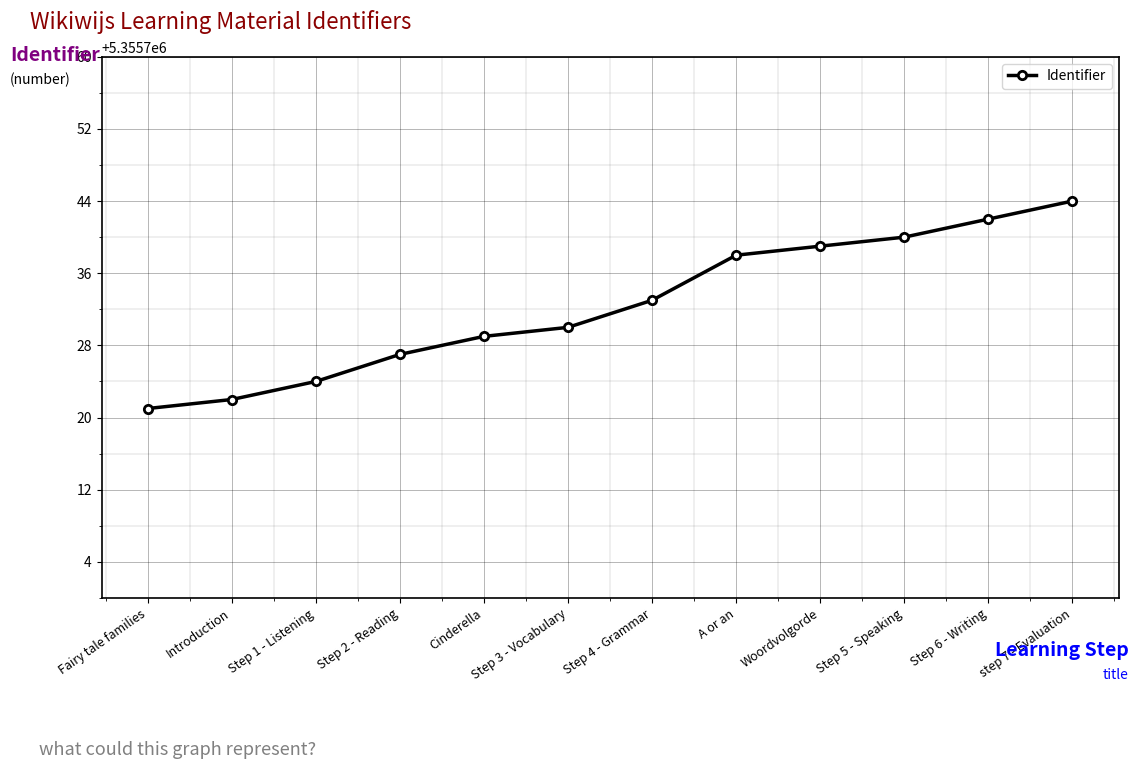

True or false: the data shows 8985346 at Step 3 - Vocabulary.

False